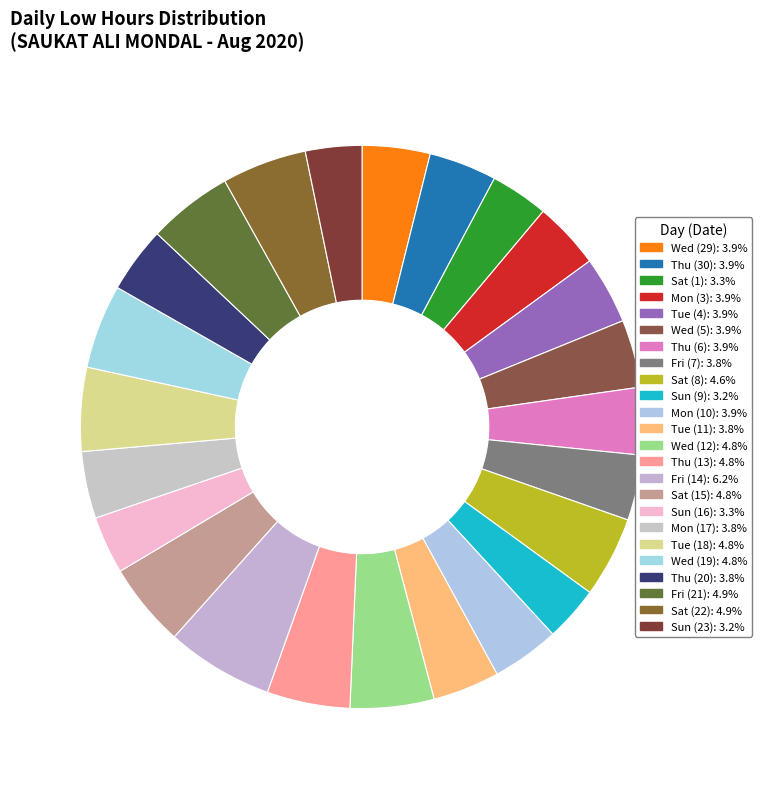

Count the number of slices in the pie.

24